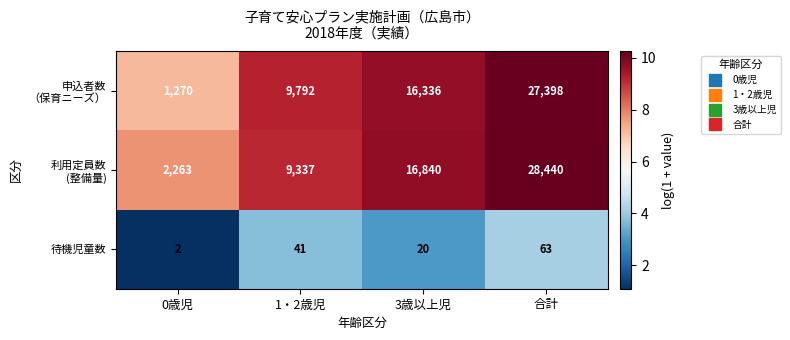

At how many categories does at least one series exceed 7290?

3